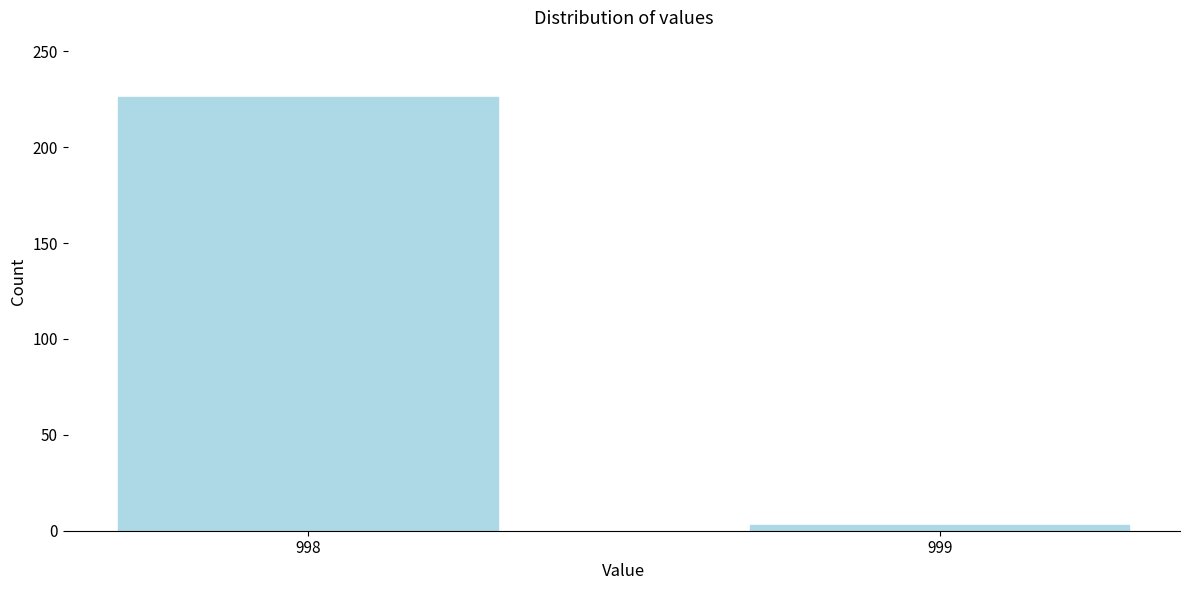

Reading left to right, transcribe all the data shown in this chart.

998=226	999=3